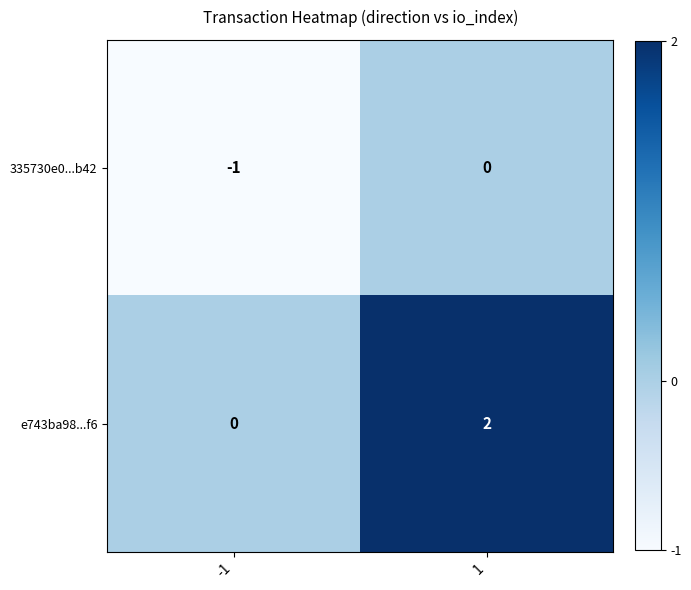

Reading left to right, list all the values displayed in this chart.

335730e0...b42: -1	0
e743ba98...f6: 0	2